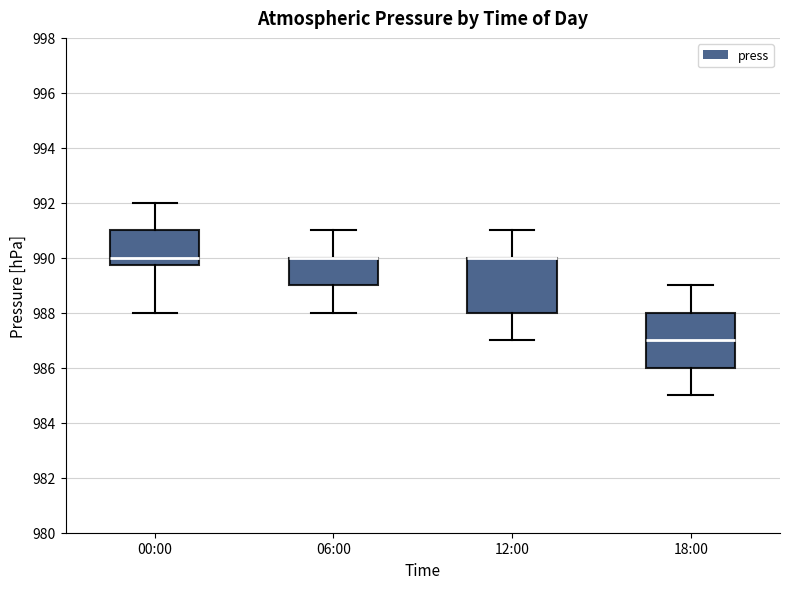

Reading left to right, transcribe this box plot: for each box, give where its median line is, the range the box spans, and where its two whiskers end, as read against the y-axis. The values are not printed on the chart, so give them approximately, as read against the axis.

00:00: median 990.0, box 989.8 to 991.0, whiskers 988.0 to 992.0
06:00: median 990.0 (drawn on the box's upper edge), box 989.0 to 990.0, whiskers 988.0 to 991.0
12:00: median 990.0 (drawn on the box's upper edge), box 988.0 to 990.0, whiskers 987.0 to 991.0
18:00: median 987.0, box 986.0 to 988.0, whiskers 985.0 to 989.0